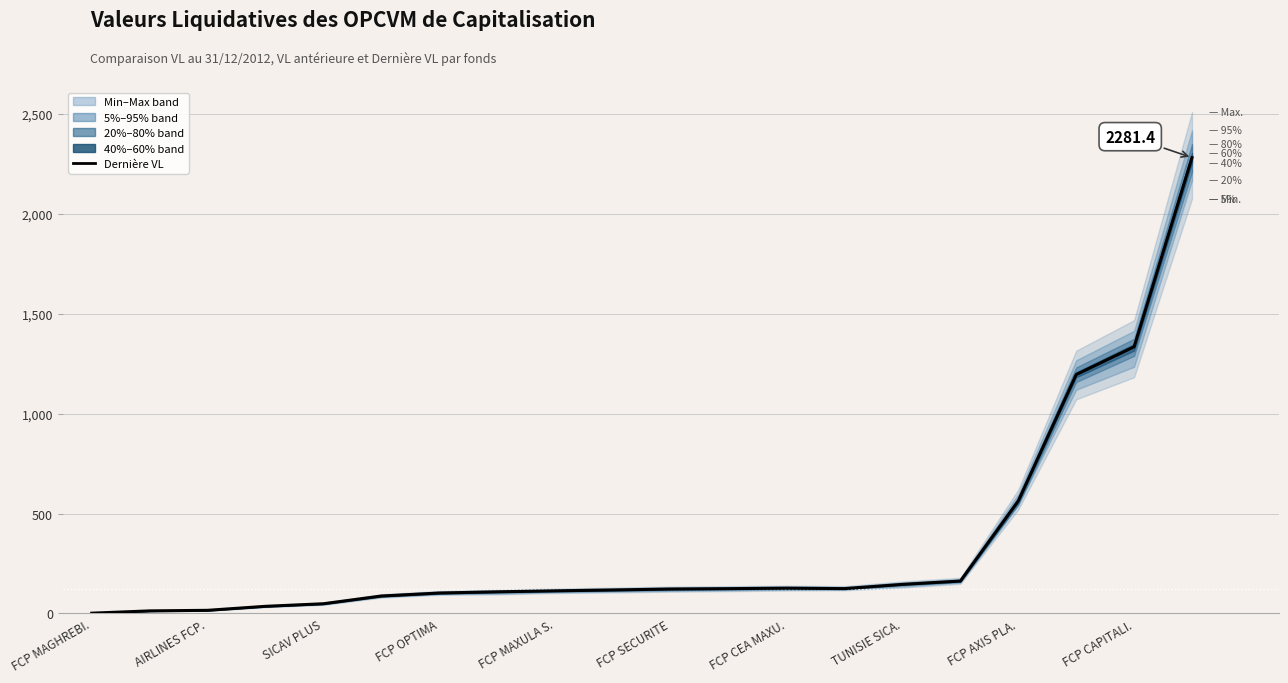

How many lines are shown in the chart?

1